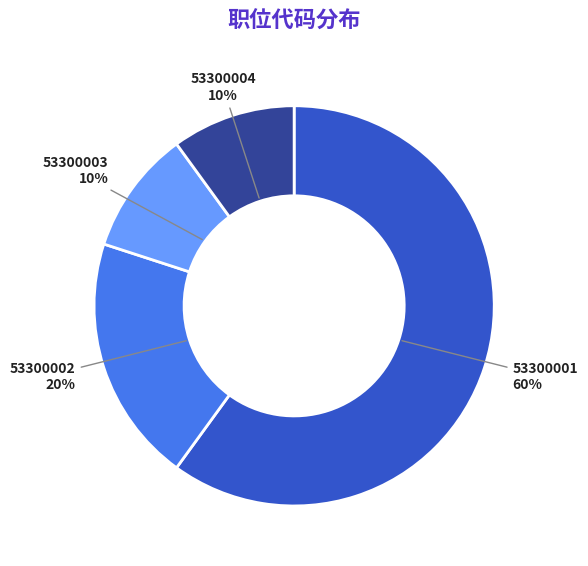

To the nearest percent, what is the average slice percentage?

25%